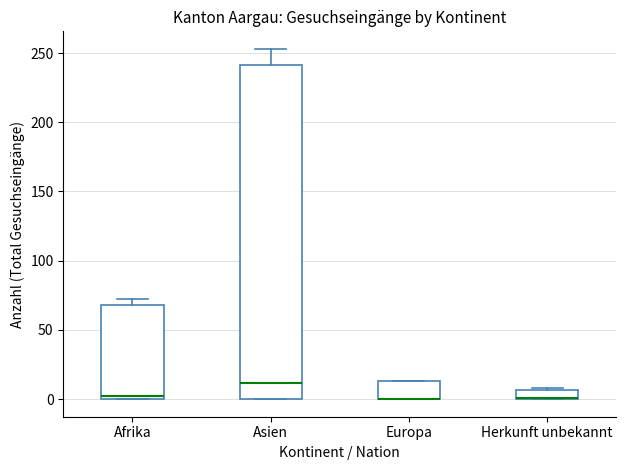

Where is the lower edge of the box for Afrika on the y-axis? The values are not printed on the chart, so give them approximately, as read against the axis.

0